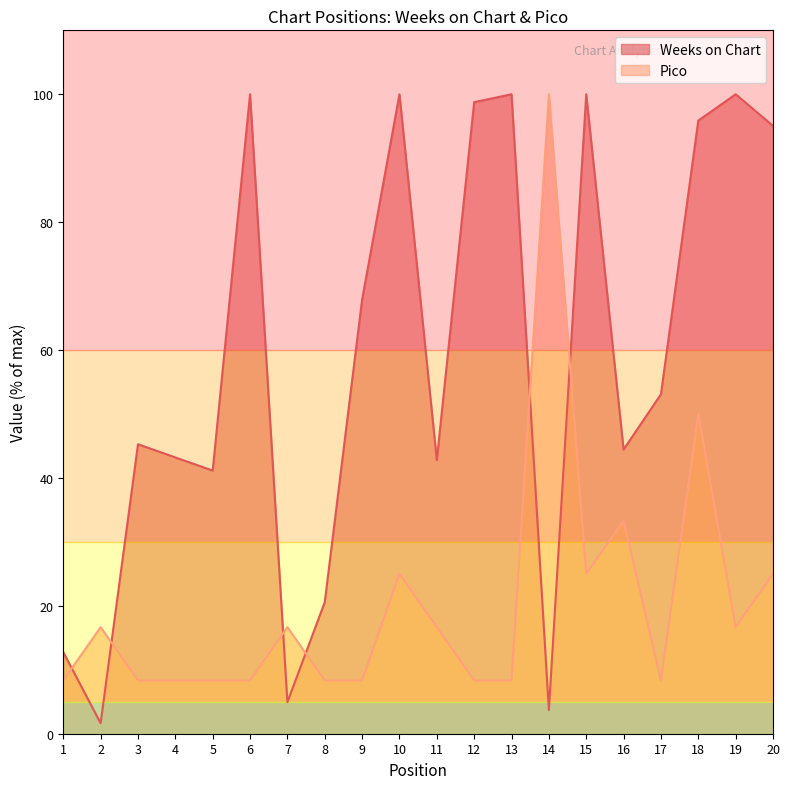

What is the value of the Pico point at the 5th from the left?

8.3